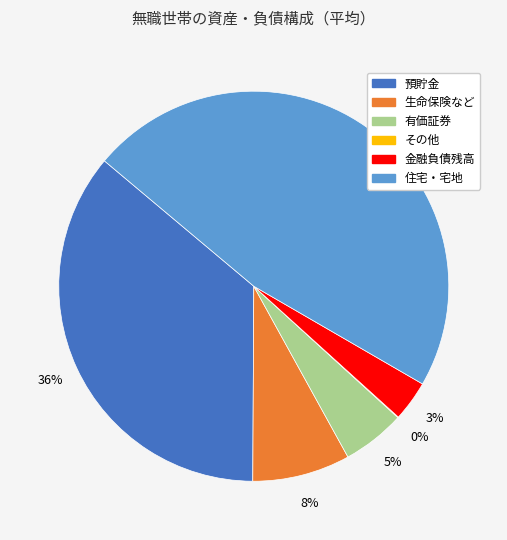

Which slice is the largest?

住宅・宅地